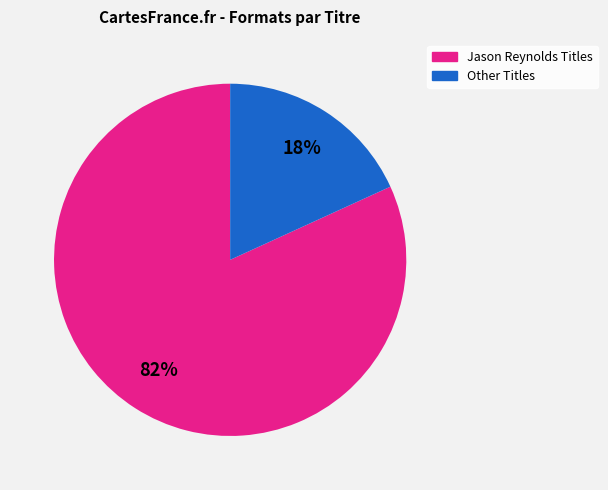

Is there any slice that represents more than half of the pie?

Yes